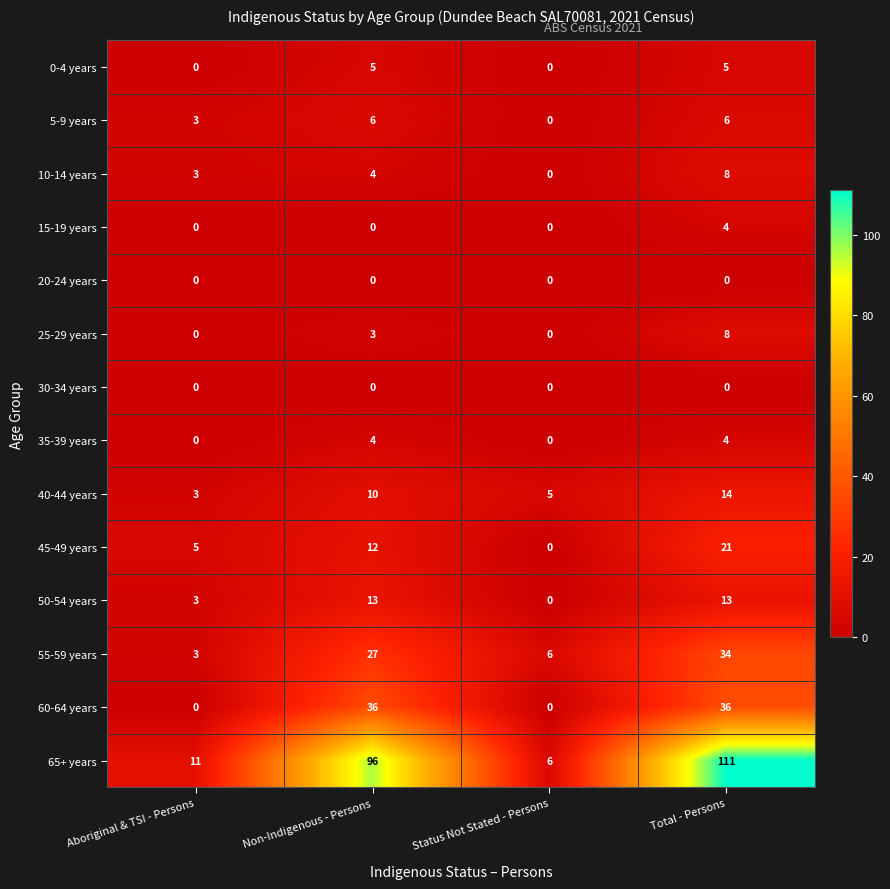

What is the spread (max minus min) of values at Status Not Stated - Persons?

6